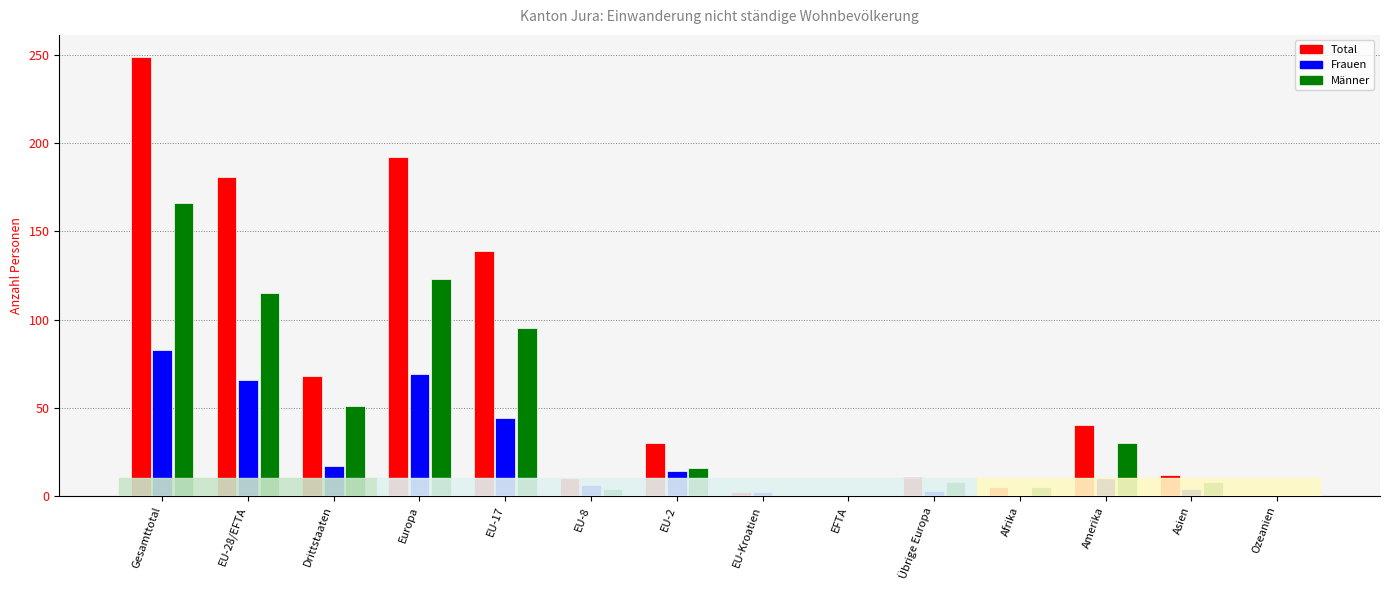

The Total series shows -140 at EFTA. True or false?

False